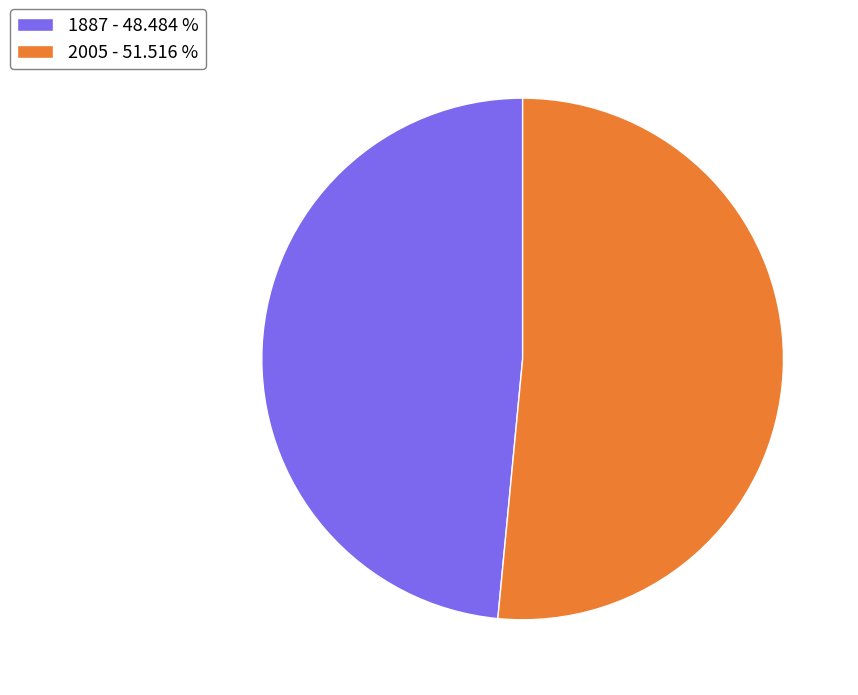

Which has a higher value, 1887 - 48.484 % or 2005 - 51.516 %?

2005 - 51.516 %